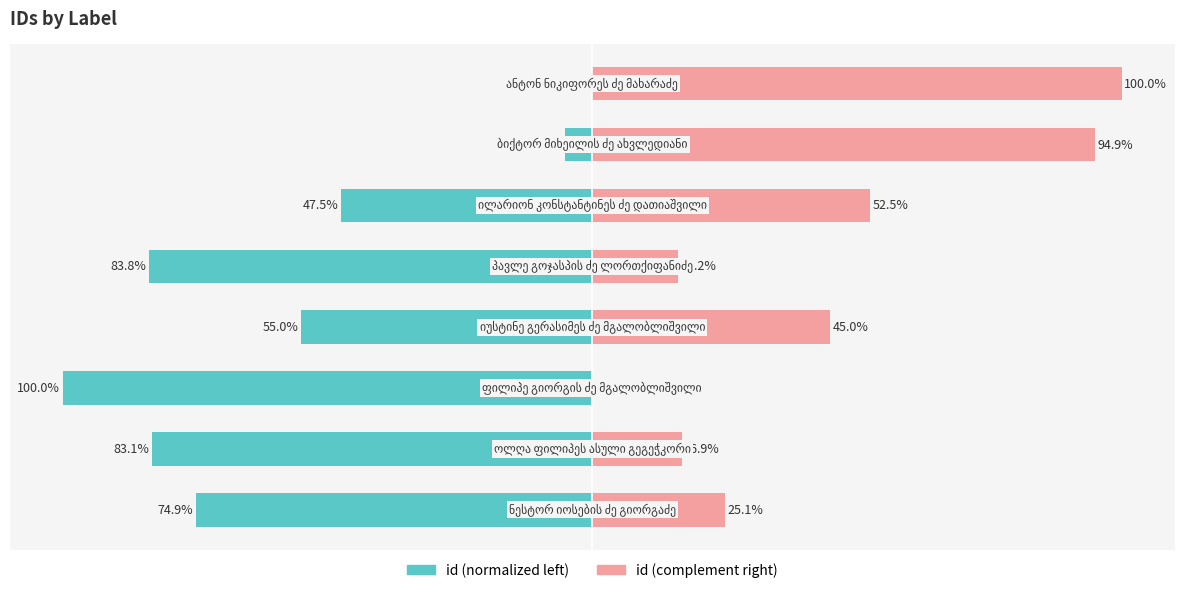

What is the average value of the id (complement right) series?

43.8